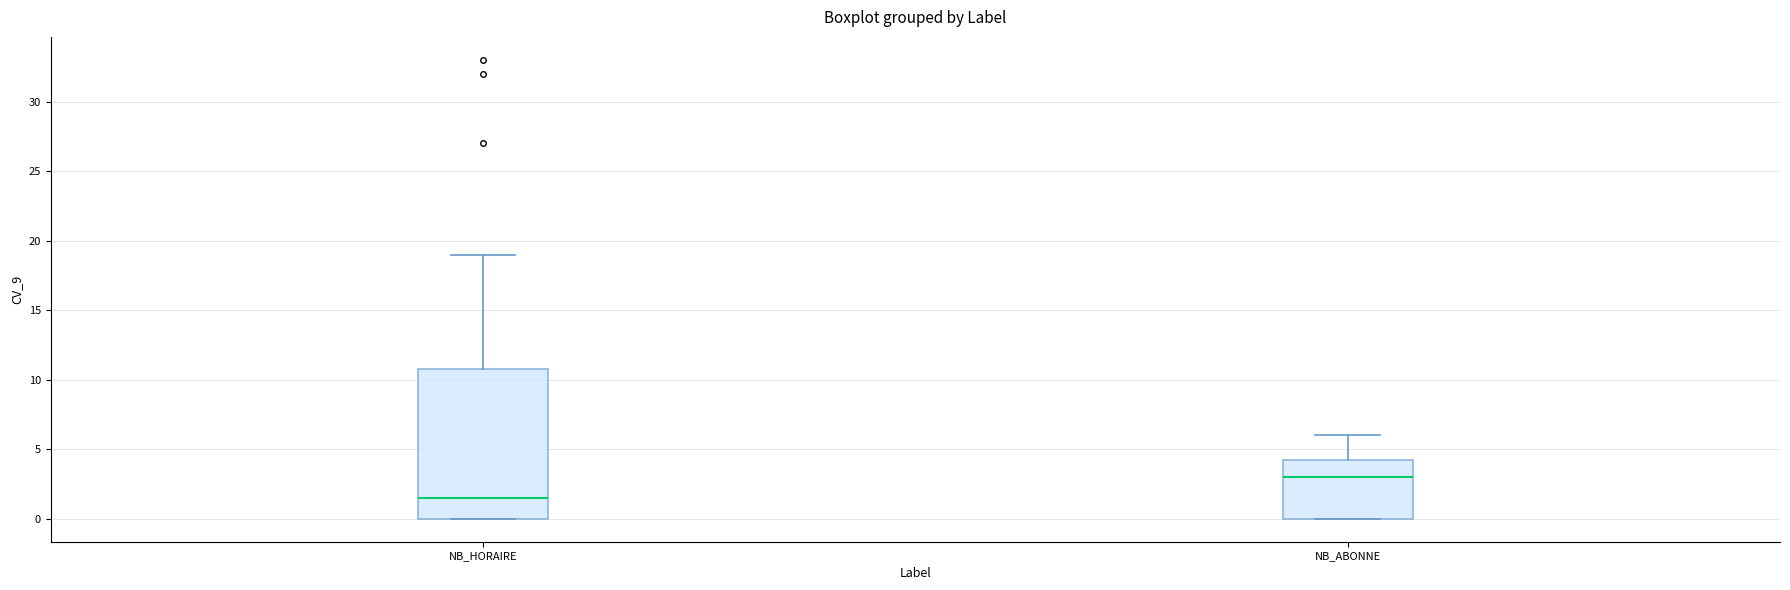

Where is the lower edge of the box for NB_ABONNE on the y-axis? The values are not printed on the chart, so give them approximately, as read against the axis.

0.0